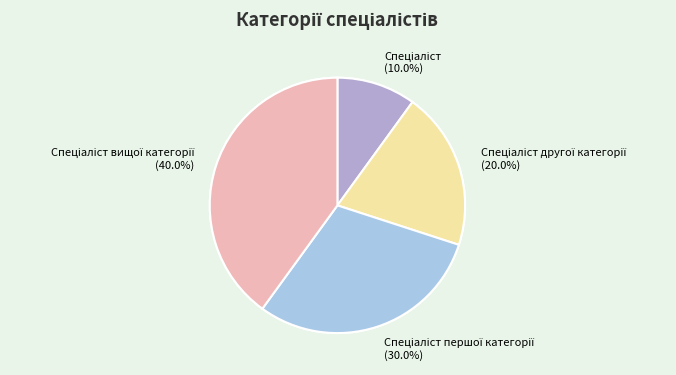

The Спеціаліст вищої категорії slice represents 48% of the pie. True or false?

False